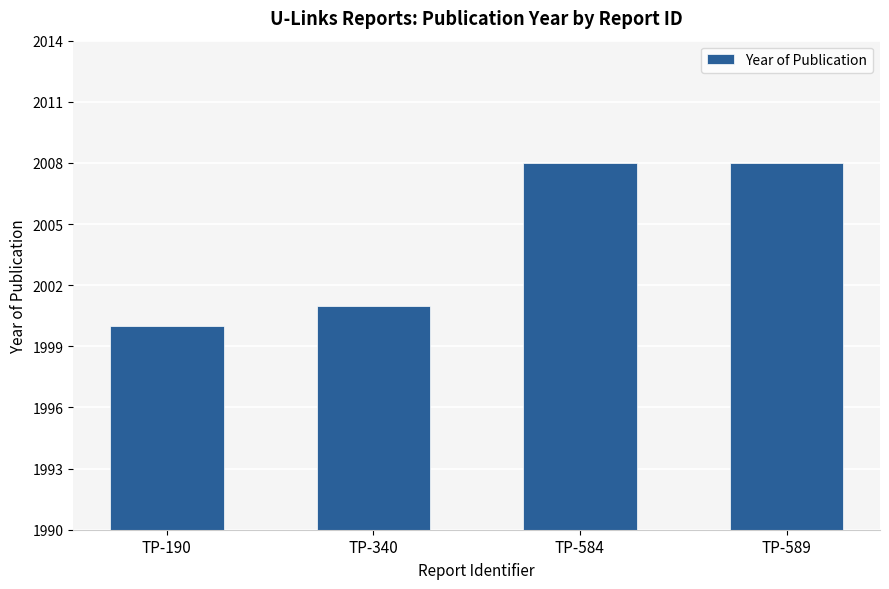

What is the difference between the values at TP-584 and TP-190?

8